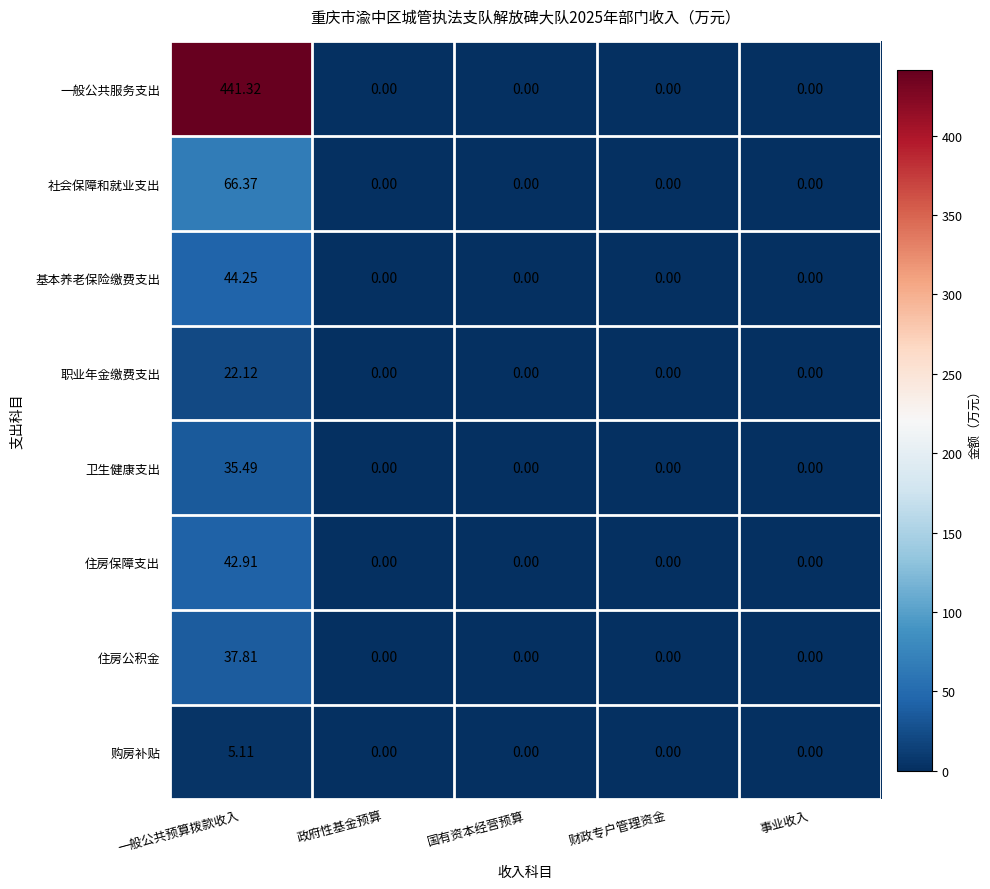

Which series has the largest total across all categories?

一般公共服务支出